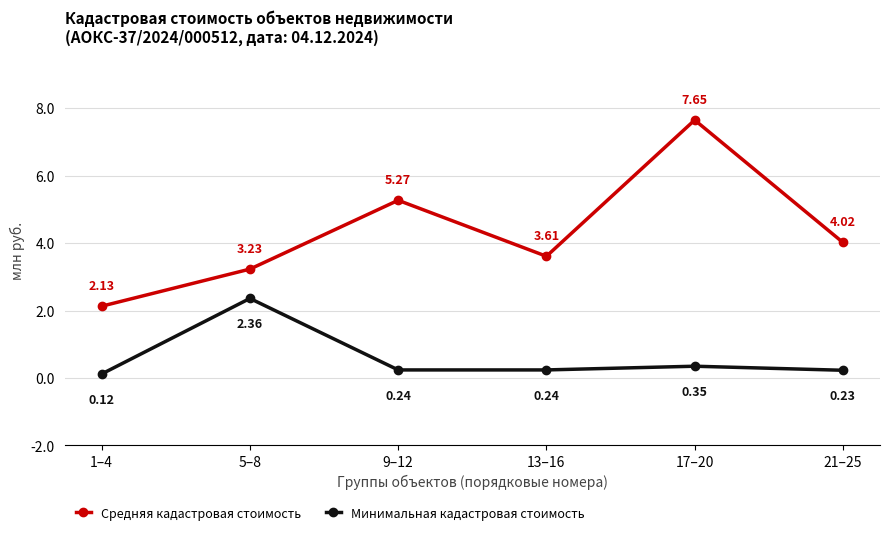

At which category does the chart reach its peak across all series?

17–20